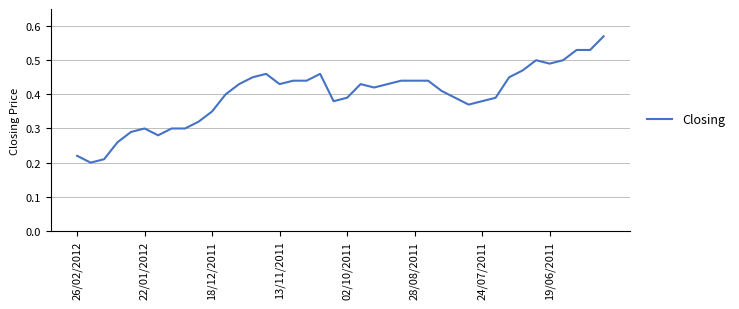

Is this an area chart (filled region under the line)?

No